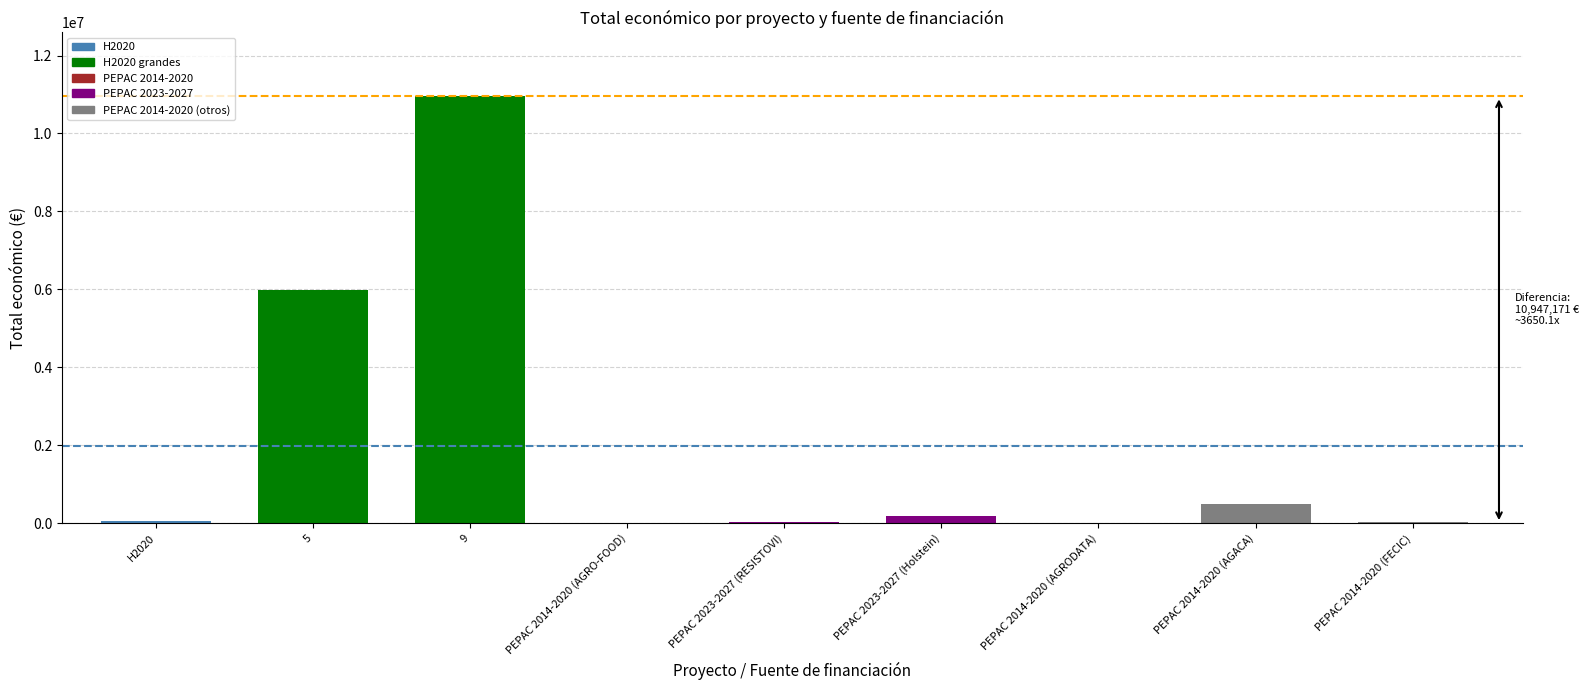

What is the sum of all values?

17729008